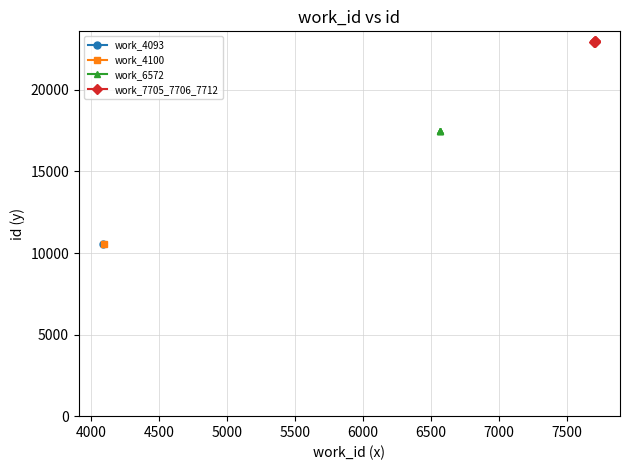

True or false: work_7705_7706_7712 and work_6572 cross at least once.

False